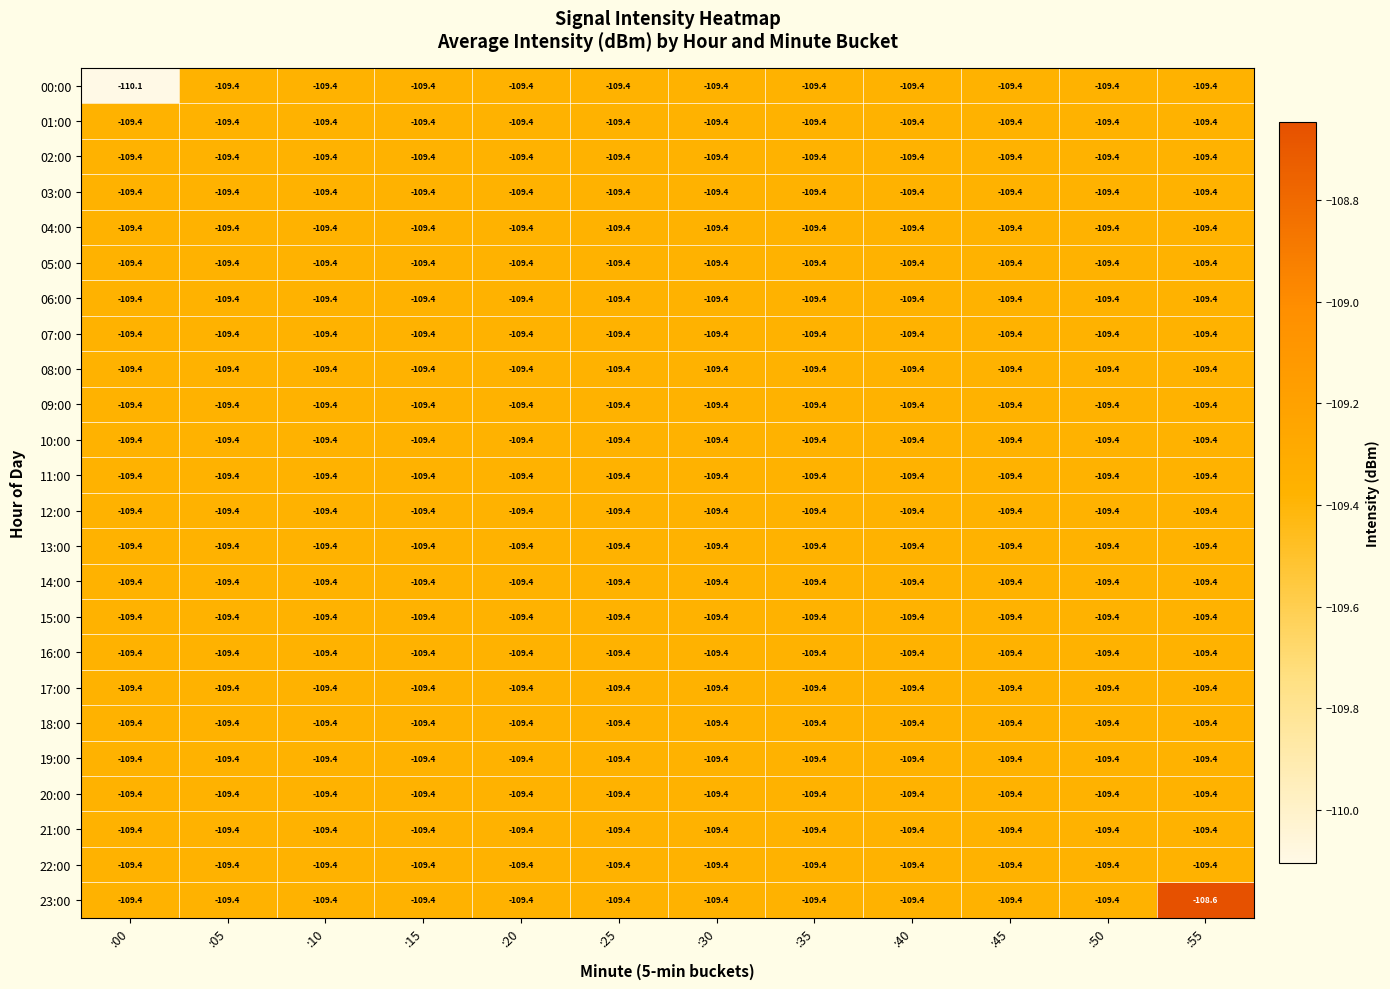

Which series has the largest total across all categories?

23:00